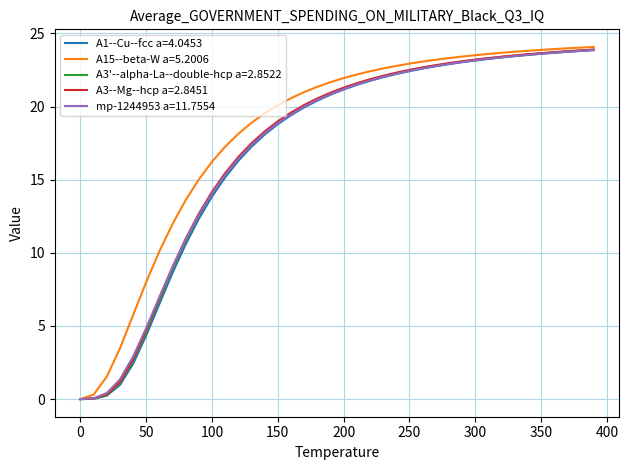

What is the greatest value displayed?

24.1